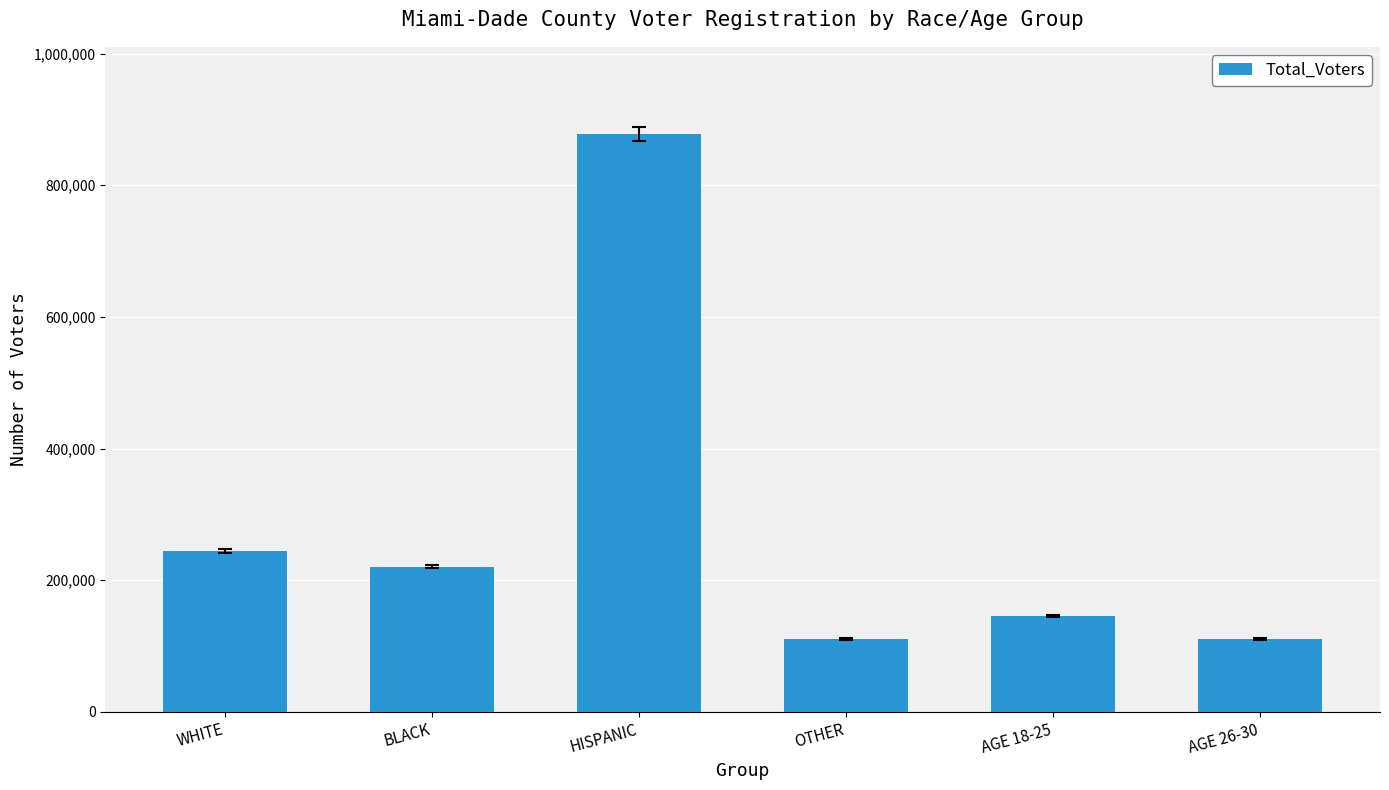

What is the value of the 6th bar from the left?

110328